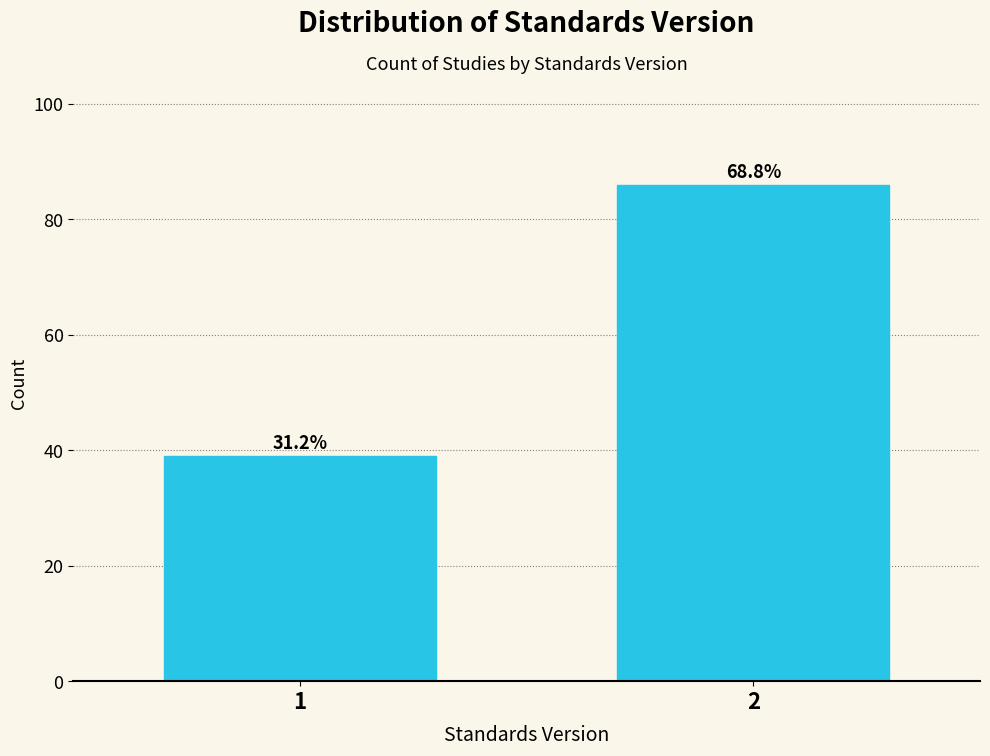

How many bars are there in total?

2